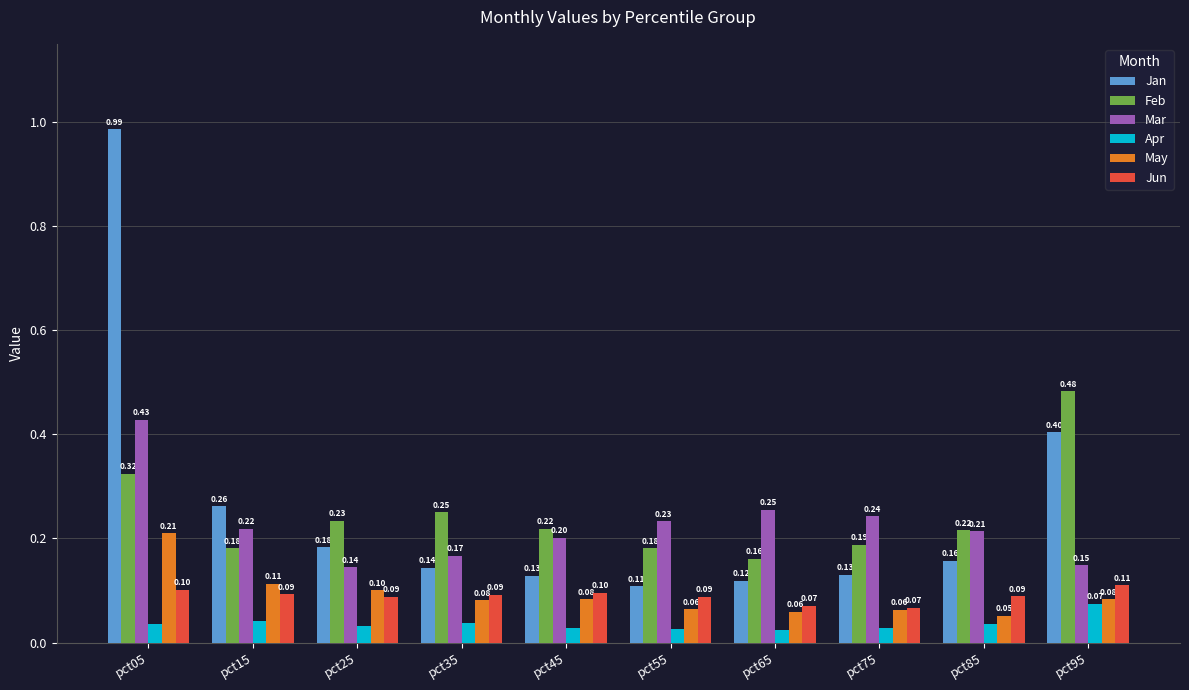

What is the sum of all Jun values?

0.9